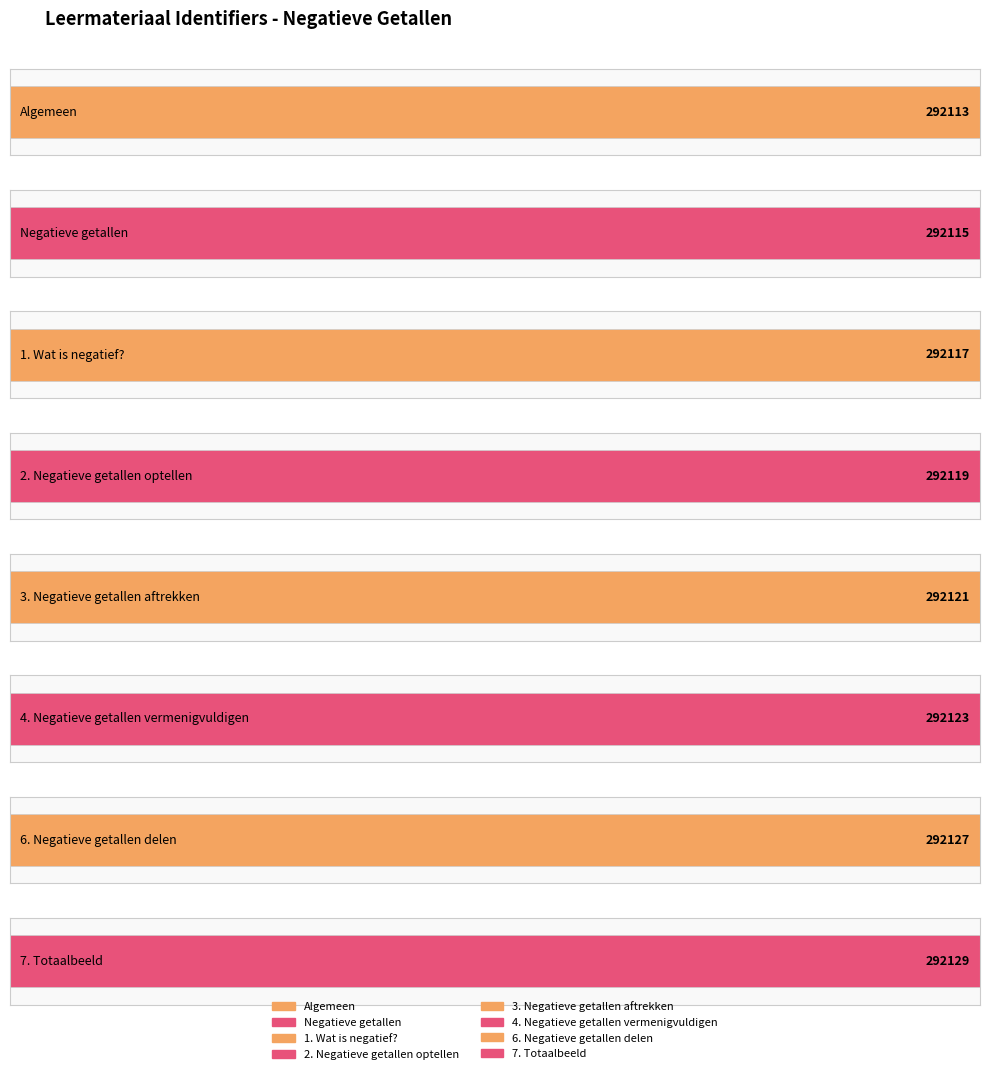

Read the value at 3. Negatieve getallen aftrekken.

292121